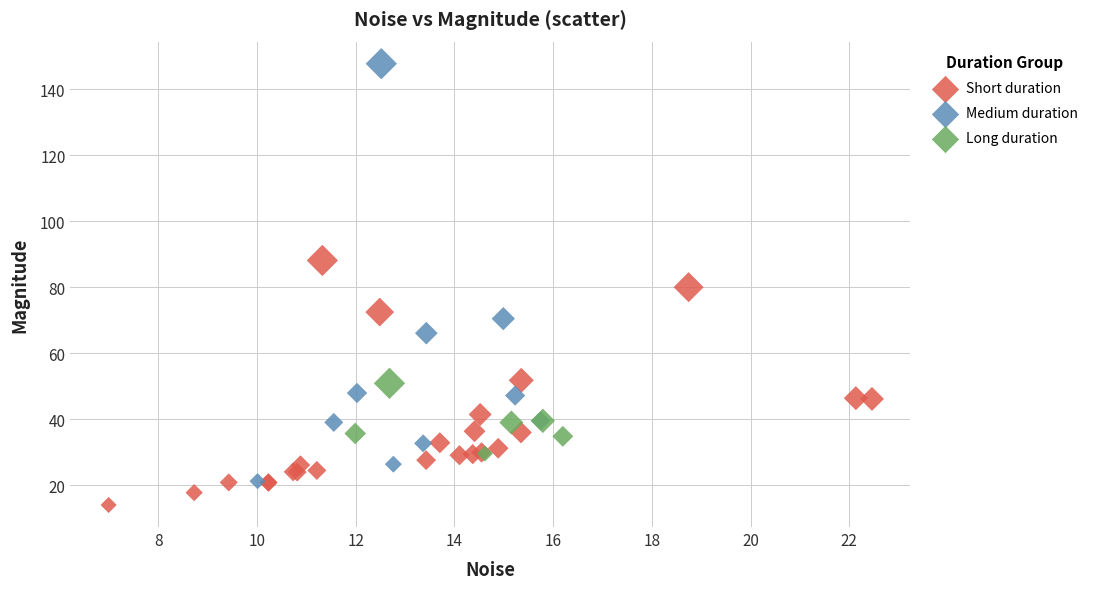

Which series contains the highest Y value?

Medium duration